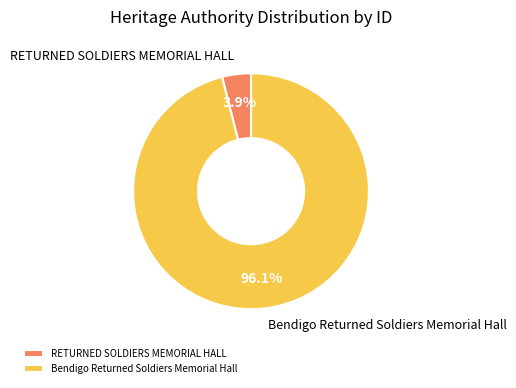

What is the smallest slice in the pie chart?

RETURNED SOLDIERS MEMORIAL HALL